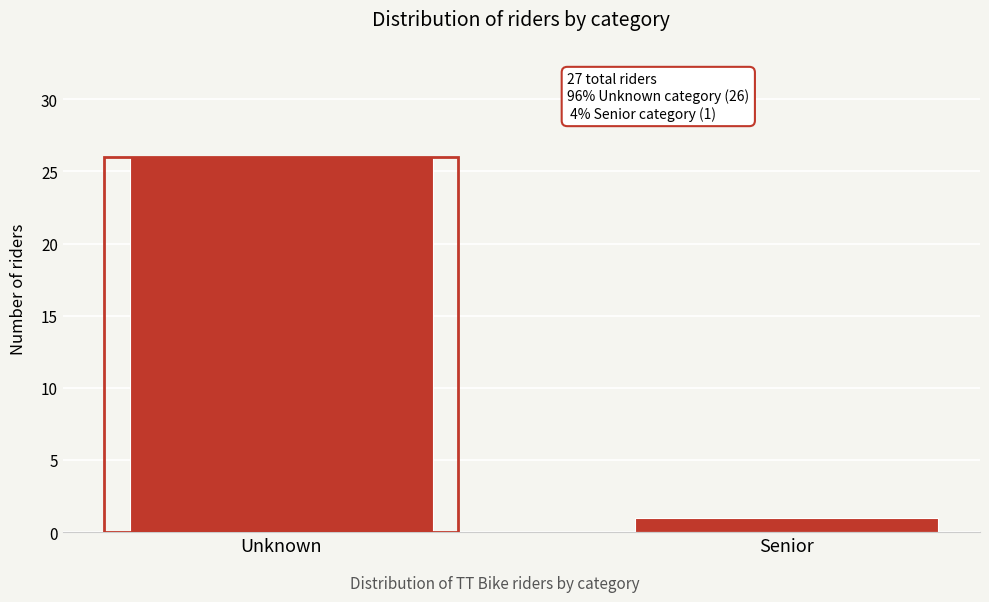

Reading right to left, list all the values displayed in this chart.

1	26